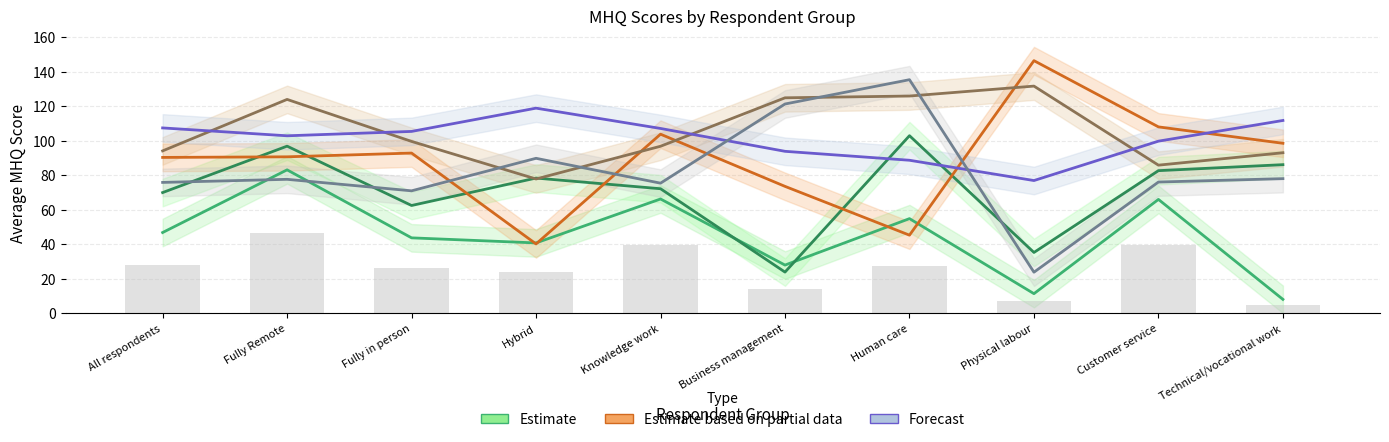

True or false: Estimate (Pride & Purpose, rating 5) has a value of 27.9 at Business management.

True